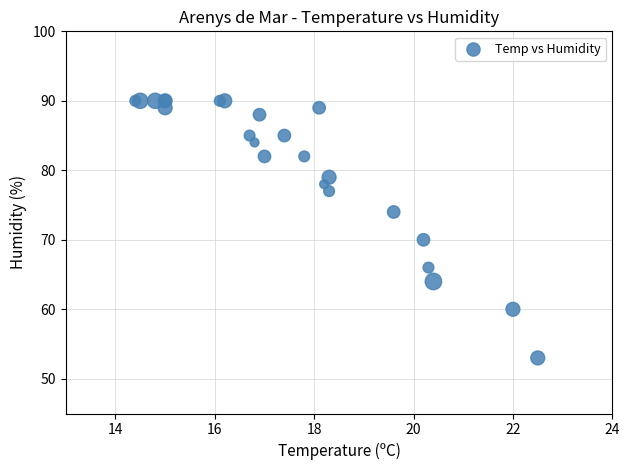

What Y value in the scatter plot is closest to 71?

70